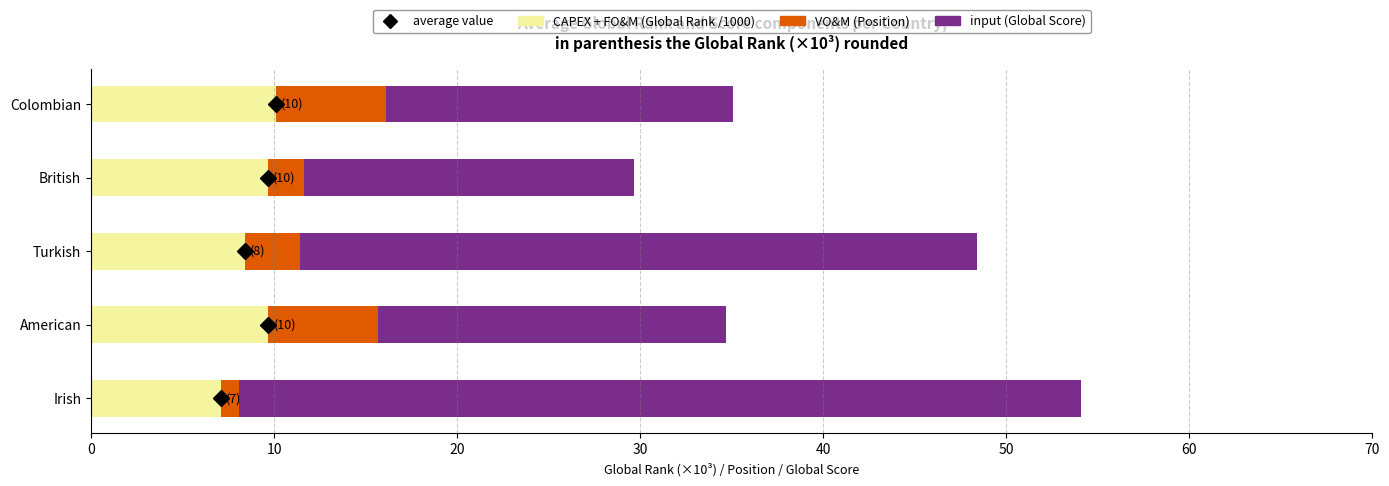

At which category is the sum across all series the highest?

Irish